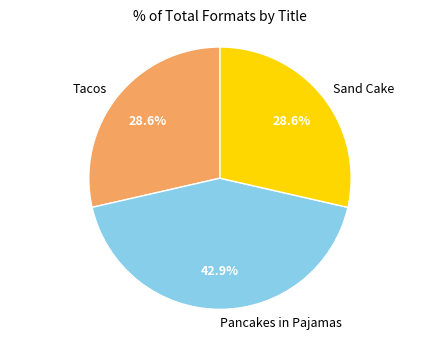

Is there any slice that represents more than half of the pie?

No